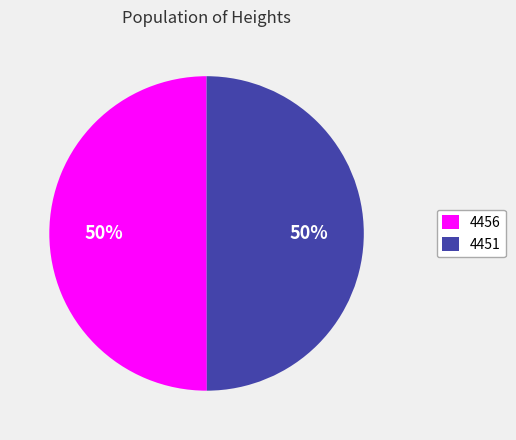

What is the ratio of the value at 4451 to the value at 4456?

1.0